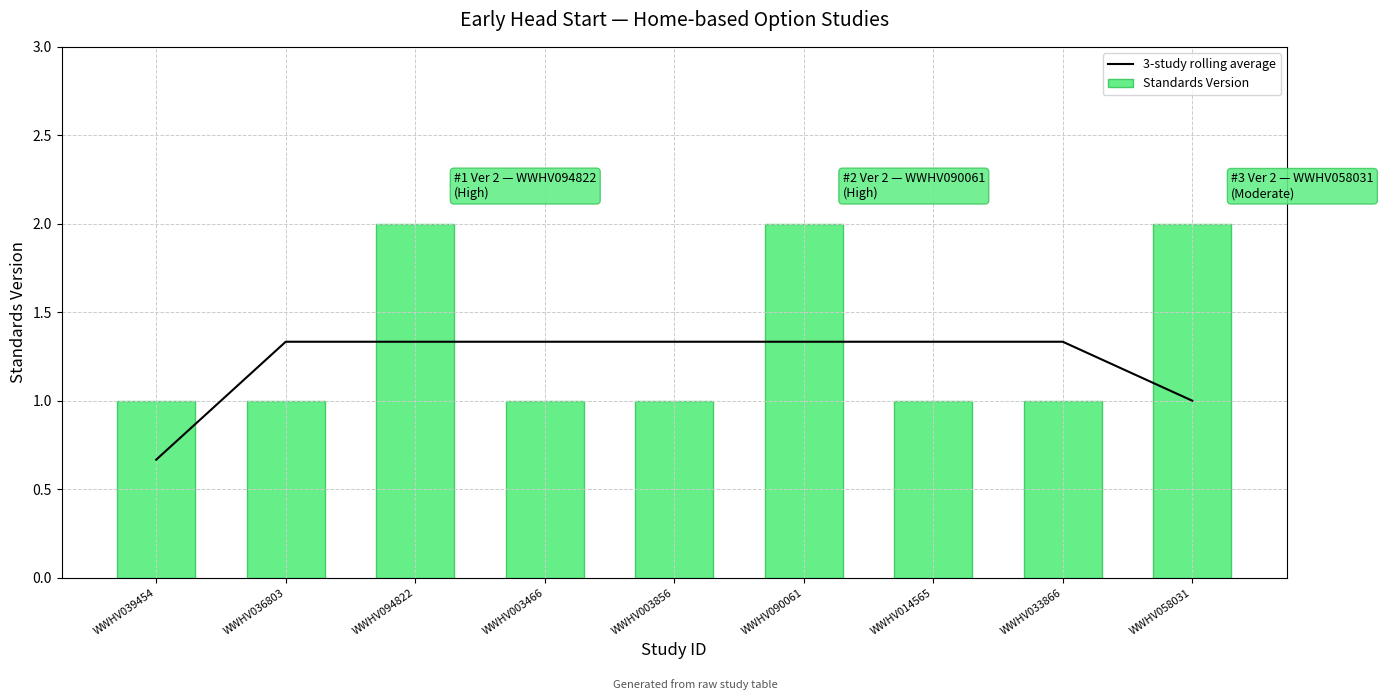

What is the difference between the maximum and minimum values in the 3-study rolling average series?

0.7